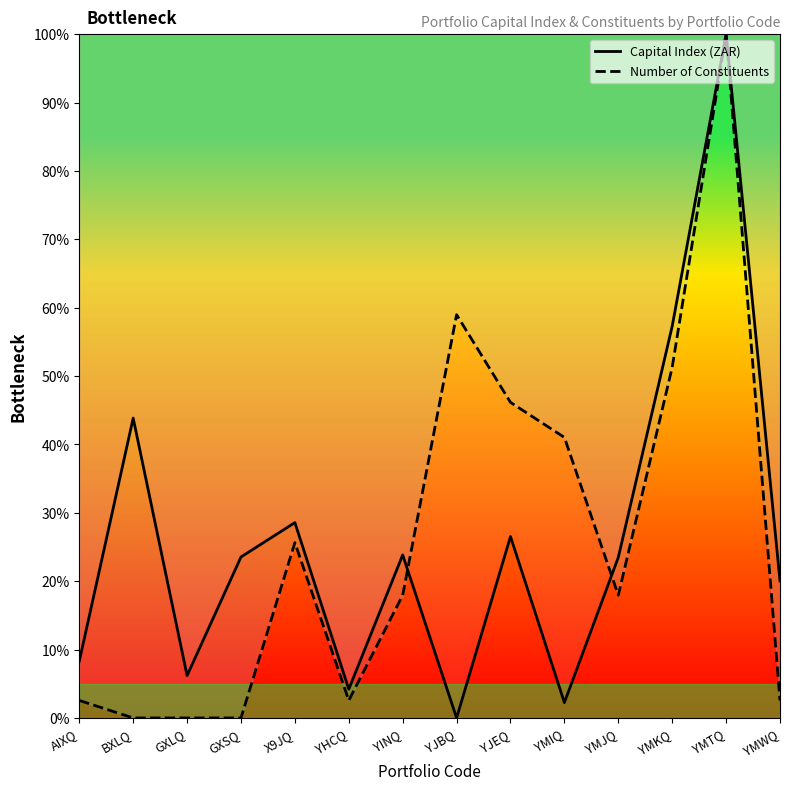

Is it true that Number of Constituents equals 2.6 at YHCQ?

True